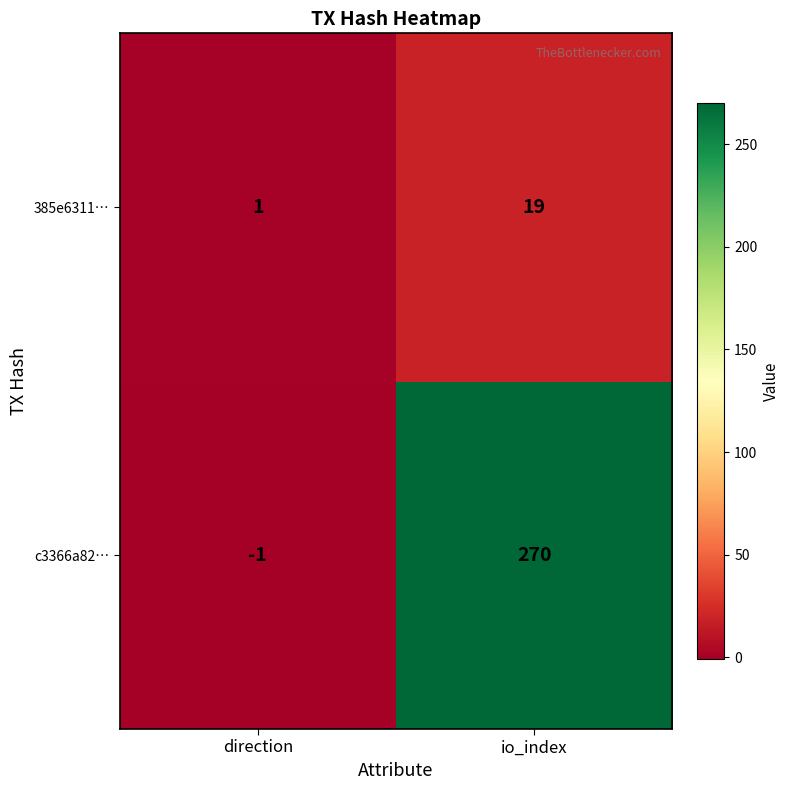

Rank the series by their average value, from highest to lowest.

c3366a82…, 385e6311…